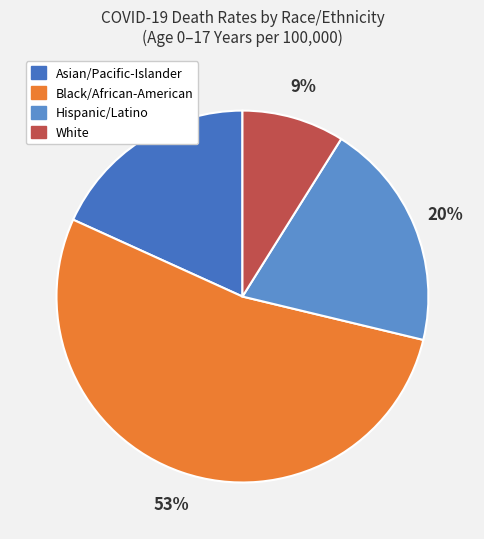

Which category has the smallest portion of the pie?

White